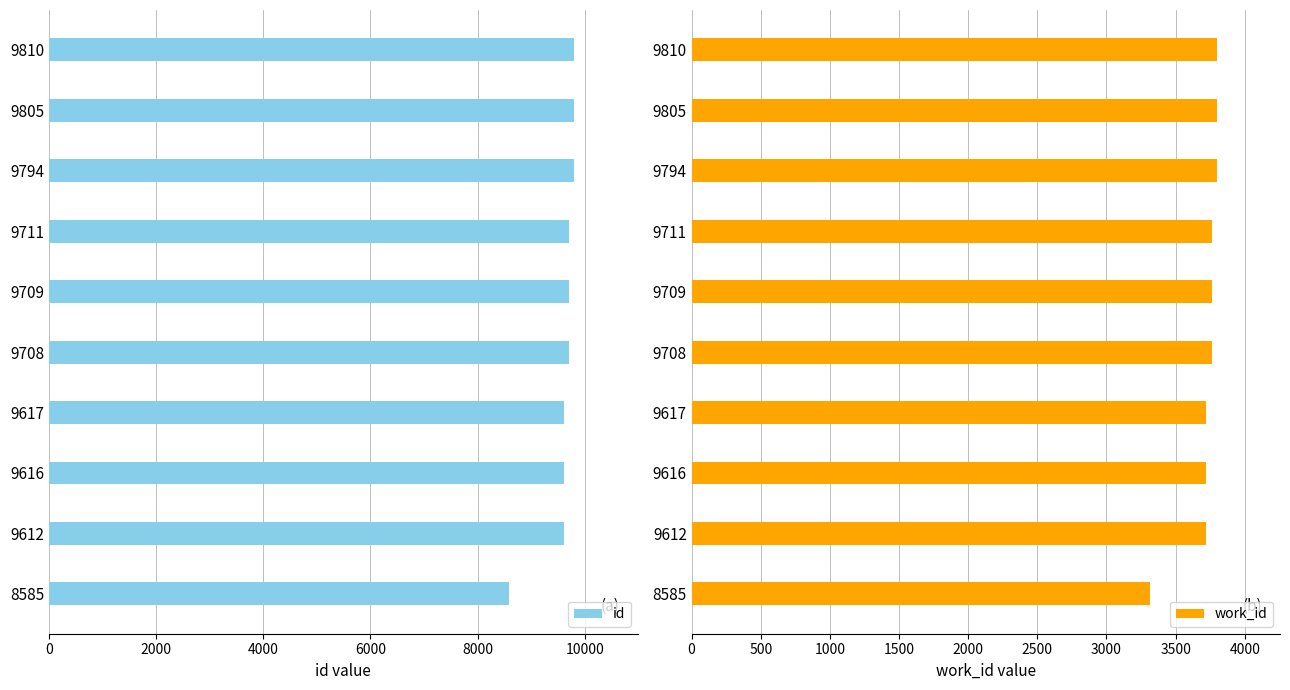

Which series has the widest spread of values?

id